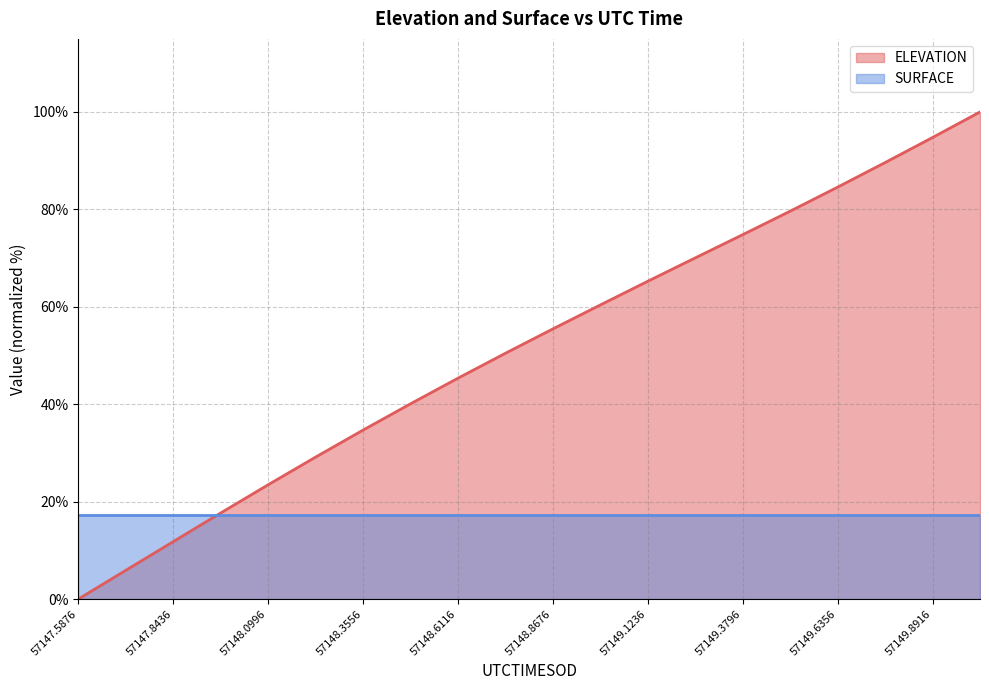

What is the change in value from 57149.8916 to 57150.0196?

+5.2